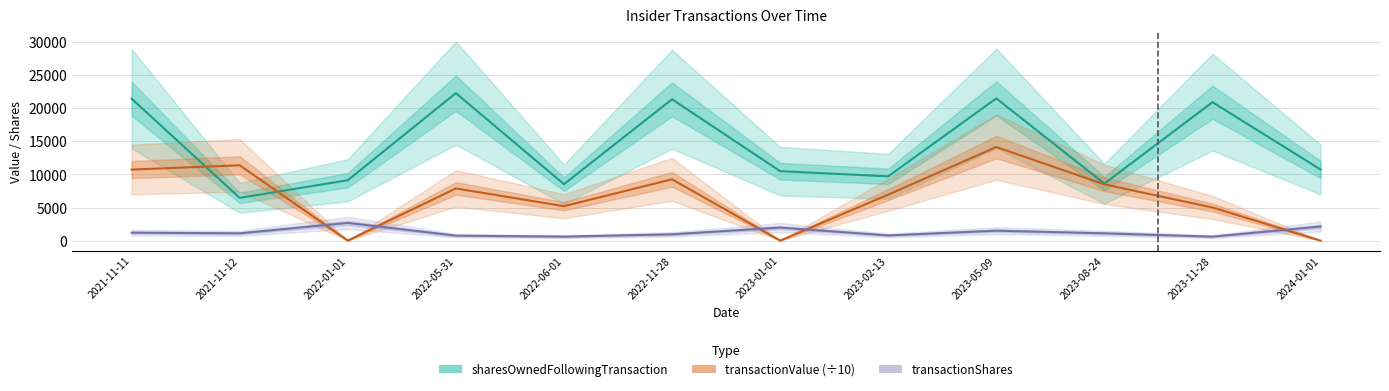

What position from the left is 2022-06-01?

5